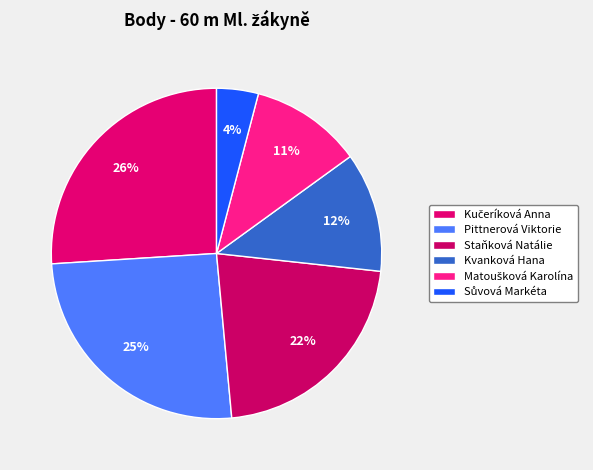

How many slices are in this pie chart?

6